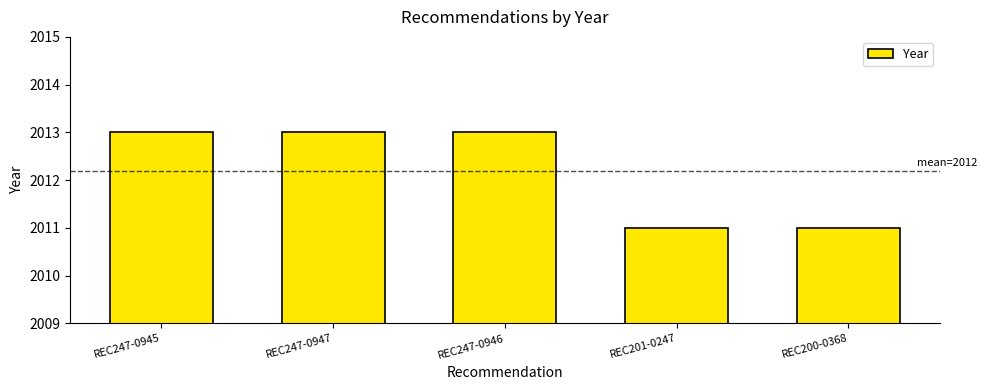

What position from the right is REC201-0247?

2